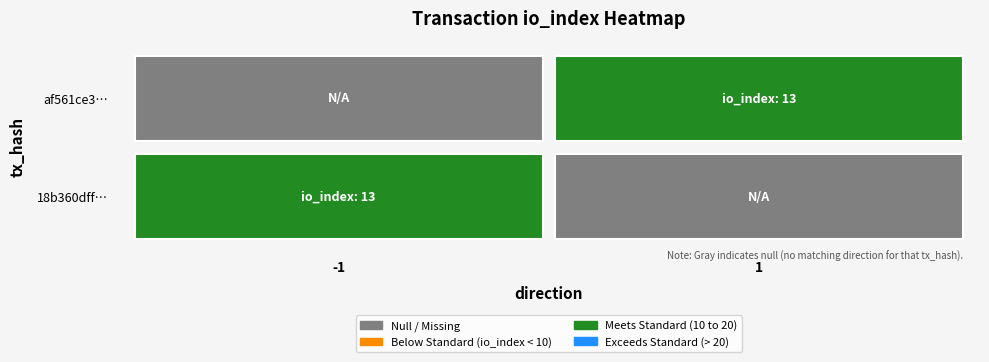

How many distinct data groups are displayed?

2